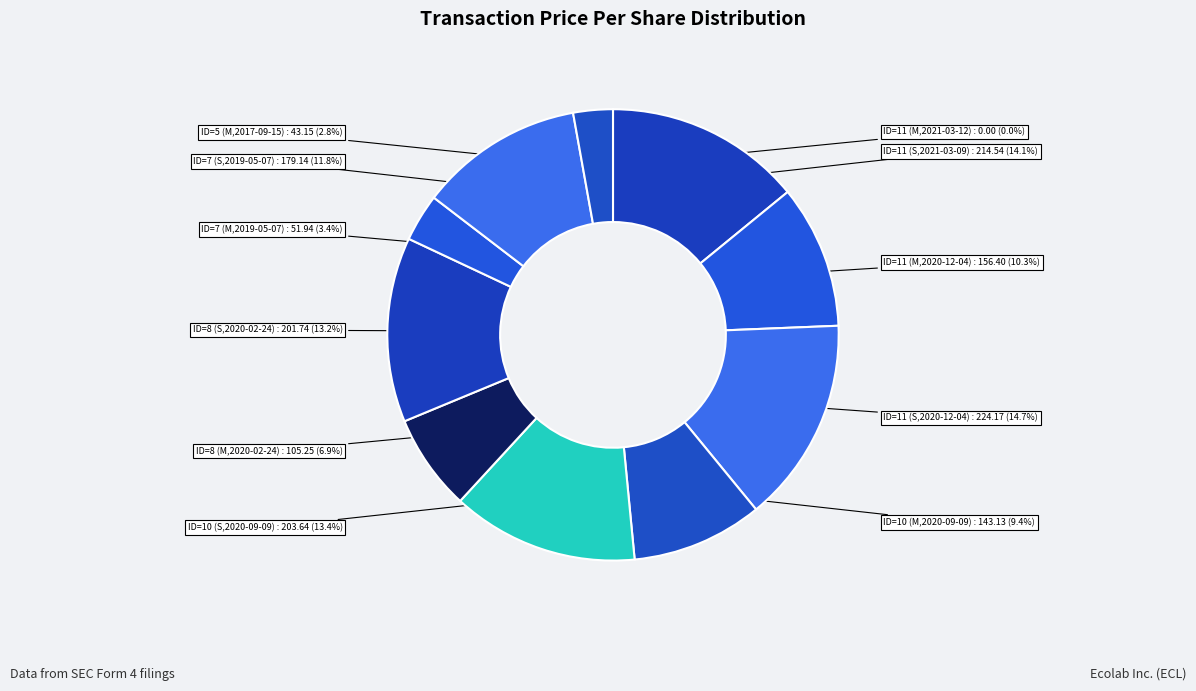

How many slices are in this pie chart?

11